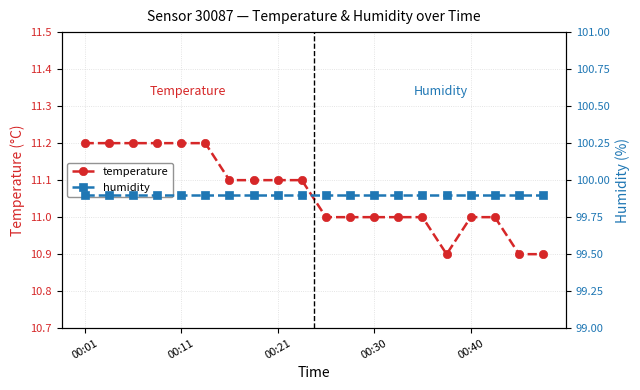

What is the minimum value shown in the chart?

10.9